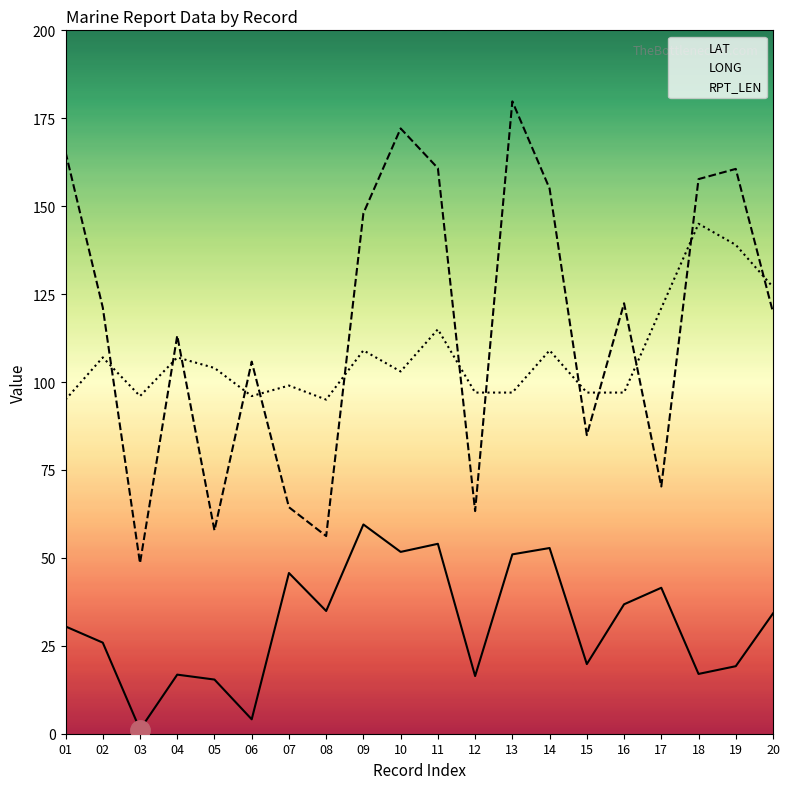

What is the sum of all LONG values?

2327.2